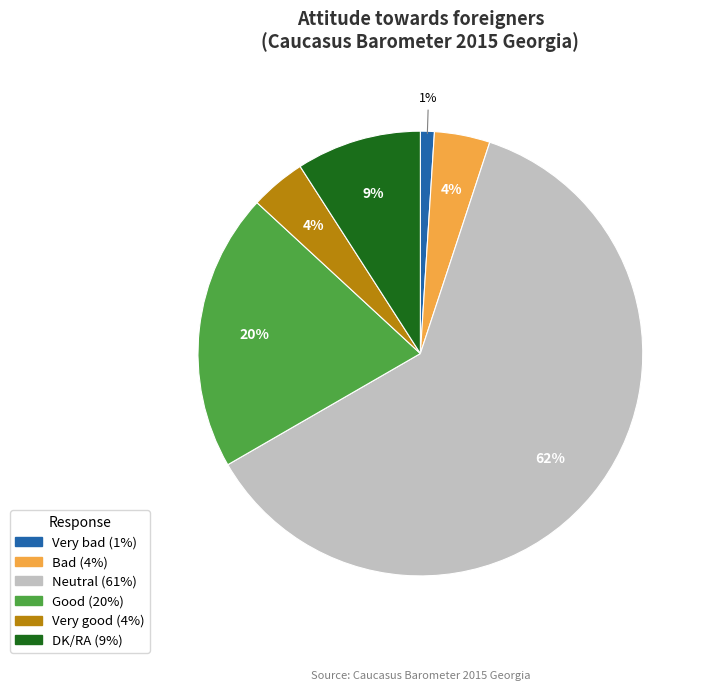

Combined, do Very bad and Very good account for over 50%?

No